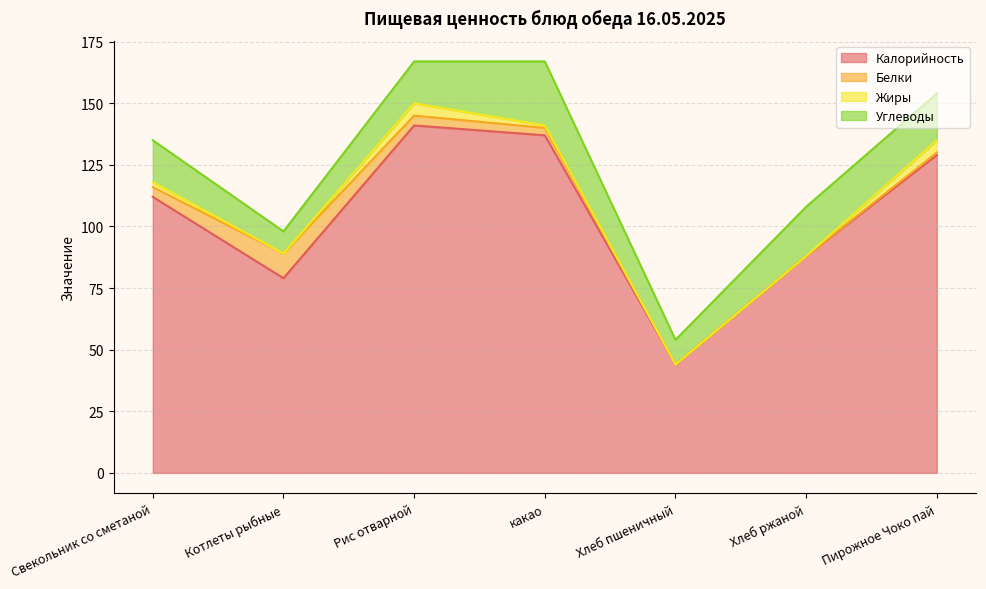

Is it true that Углеводы equals 33 at Хлеб ржаной?

False